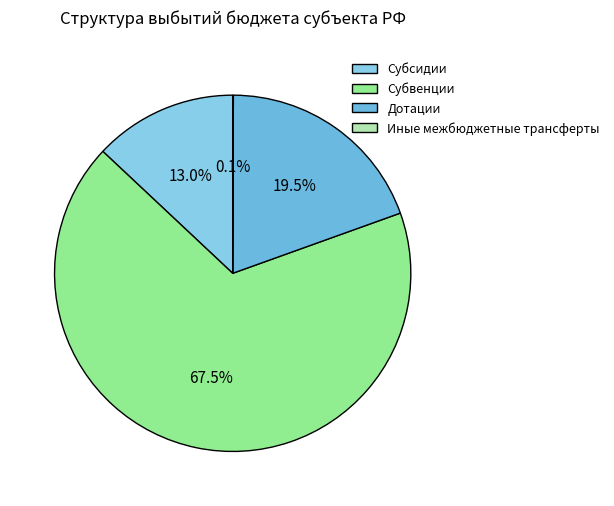

The Субвенции slice represents 67% of the pie. True or false?

True